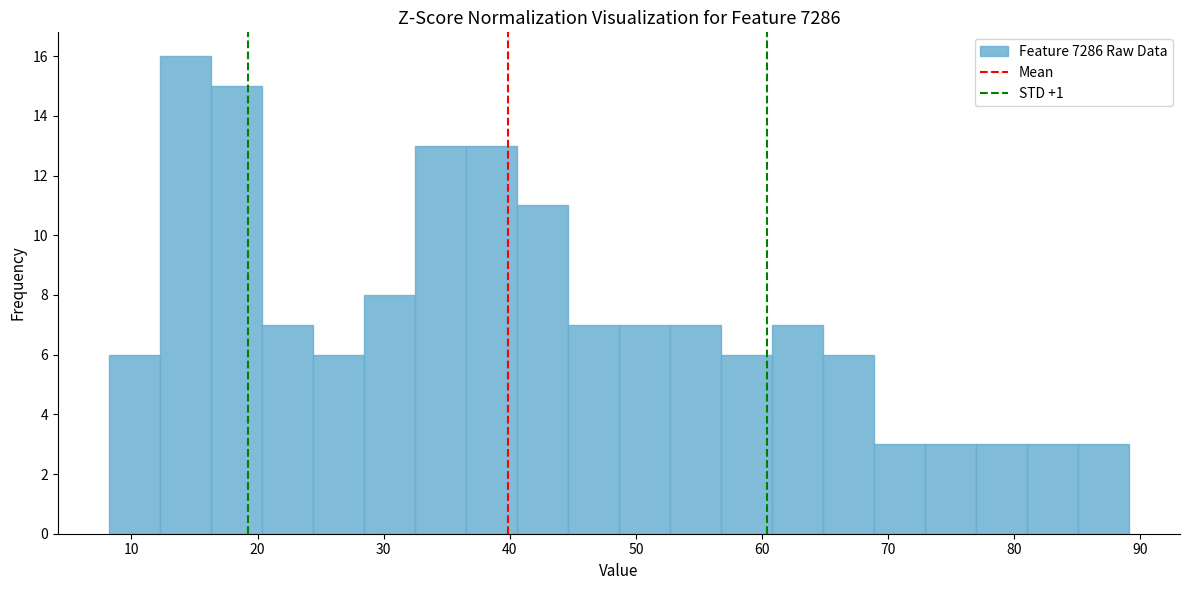

Over which range of the x-axis is the bar tallest?

12 to 16